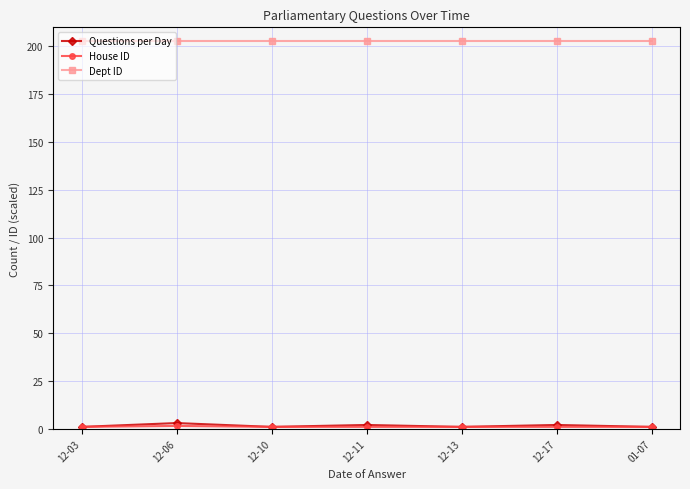

The Dept ID series shows 203.0 at 12-06. True or false?

True